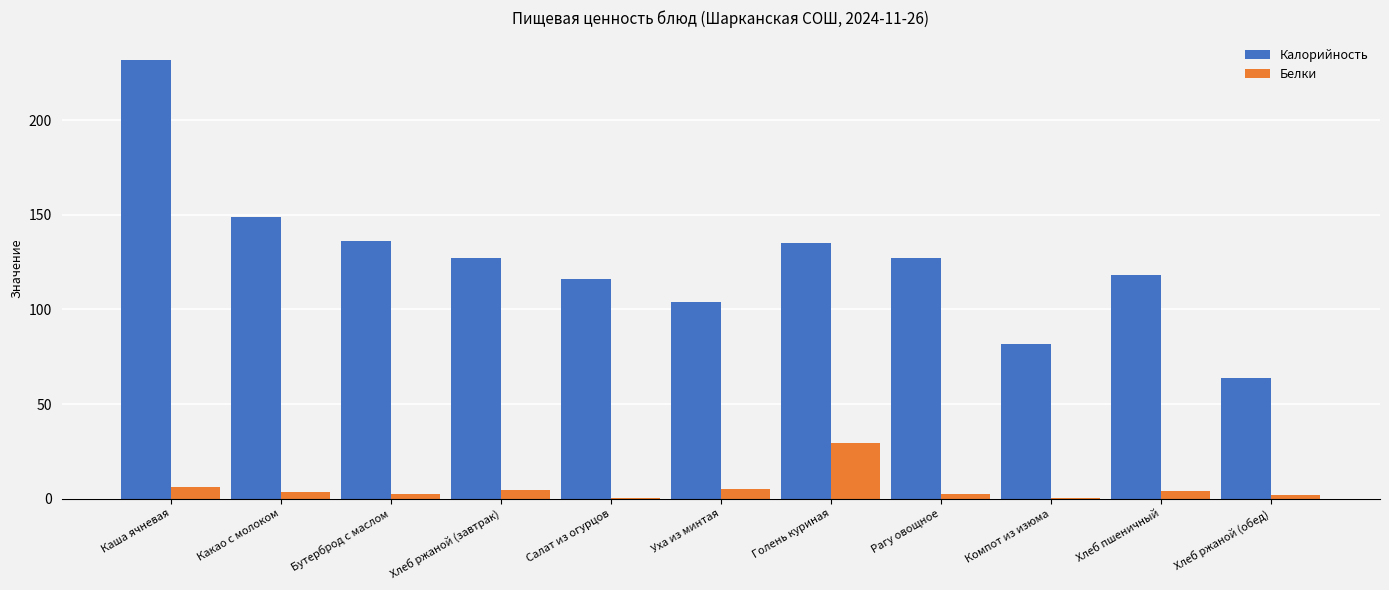

Is the value of Калорийность at Хлеб ржаной (обед) greater than the value of Белки at Хлеб ржаной (обед)?

Yes